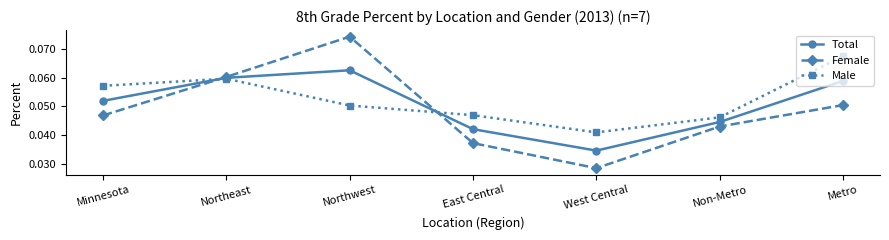

True or false: Male has more than 2 points higher than both neighbors.

False